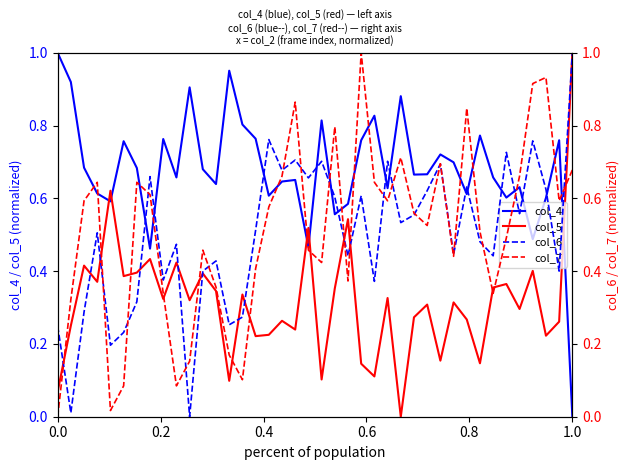

True or false: col_5 and col_4 intersect in this chart.

True